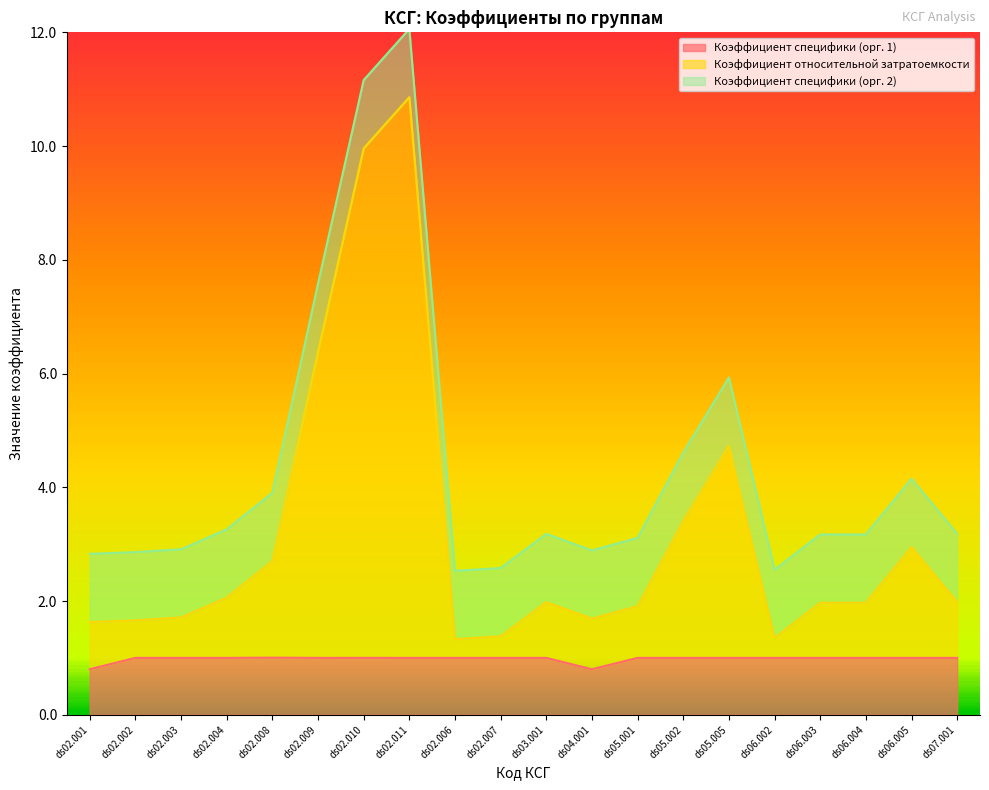

List the labels in order of Коэффициент относительной затратоемкости value, smallest first.

ds02.006, ds06.002, ds02.007, ds02.001, ds02.002, ds04.001, ds02.003, ds05.001, ds06.003, ds06.004, ds03.001, ds07.001, ds02.004, ds02.008, ds06.005, ds05.002, ds05.005, ds02.009, ds02.010, ds02.011